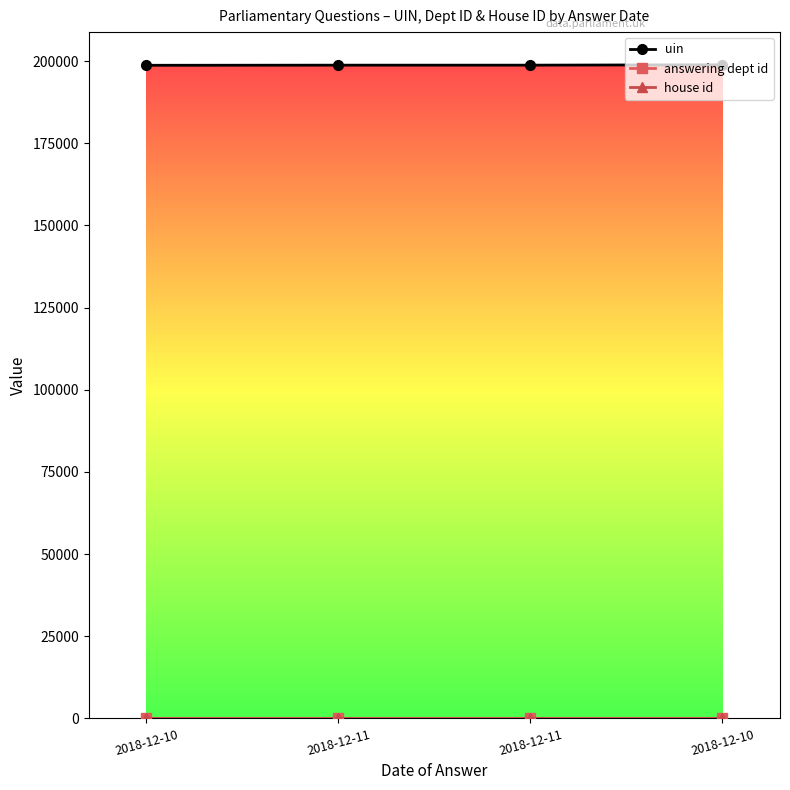

Reading right to left, what are all the values shown in this chart?

uin: 2018-12-10=198887	2018-12-11=198774	2018-12-11=198773	2018-12-10=198736
answering dept id: 2018-12-10=11	2018-12-11=11	2018-12-11=11	2018-12-10=11
house id: 2018-12-10=1	2018-12-11=1	2018-12-11=1	2018-12-10=1